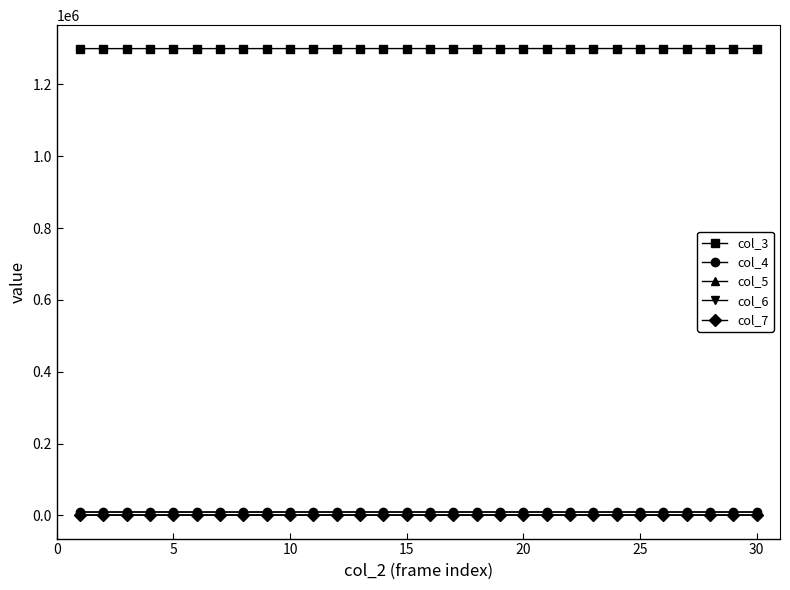

True or false: col_5 has more than 1 interior local peaks.

True